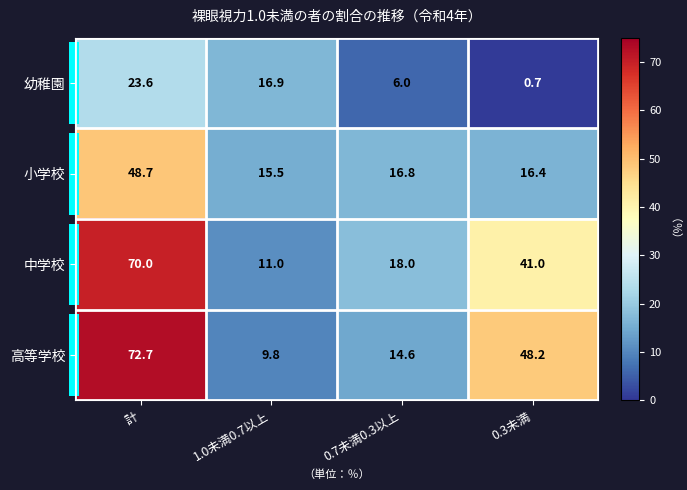

At which category is the sum across all series the highest?

計